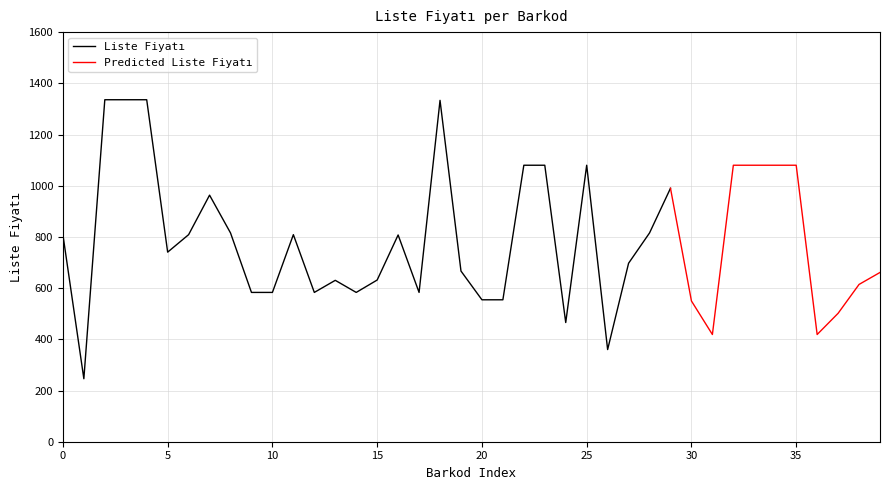

Reading right to left, transcribe all the data shown in this chart.

9781503762459=661.2	9781503762466=614.4	9781450879194=501.6	9781412774710=418.8	9781503746466=1080.0	9781503713598=1080.0	9781503743618=1080.0	9781450893732=1080.0	9781503739680=418.8	9781503758834=549.8	9781503751866=990.0	9781503752825=815.5	9781503757066=697.2	9781503754577=360.0	9781503767324=1080.0	9781503760455=465.6	9781503756694=1080.0	9781503757875=1080.0	9781503768017=554.4	9781503768741=554.4	9781503762534=666.7	9781503771031=1333.4	9781503762442=583.2	9781503767348=807.6	9781503752870=631.6	9781503765108=583.2	9781450868297=630.4	9781503756014=583.2	9781503764811=808.8	9781503765139=583.2	9781503743533=583.2	9781450867740=815.5	9781503745964=963.2	9781503768789=808.8	9781503759312=740.5	9781503755031=1335.8	9781503767393=1335.8	9781503768734=1335.8	9781503709348=246.0	9781503764033=808.8